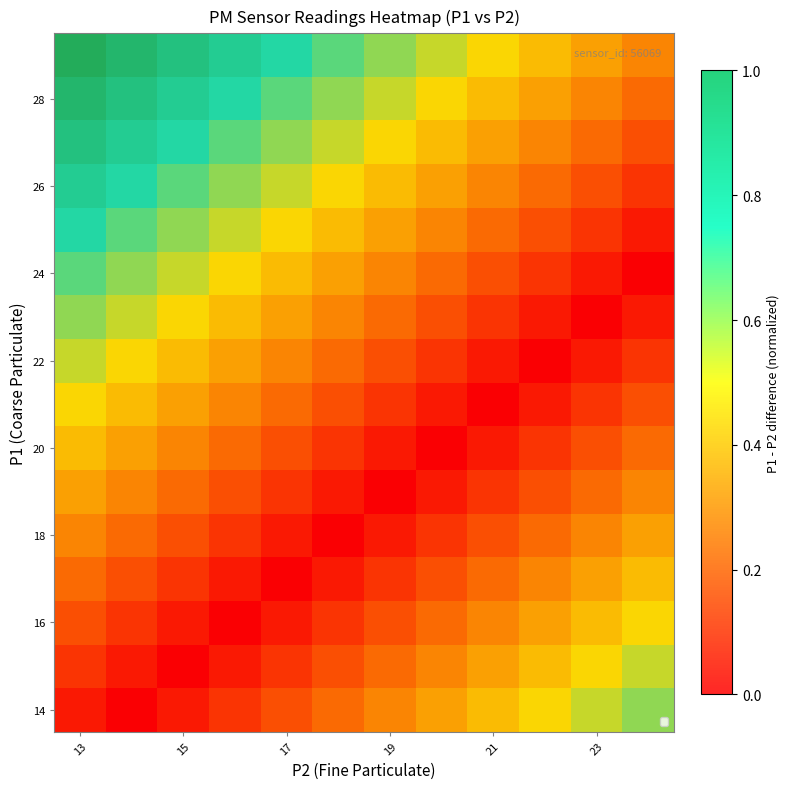

What is the sum of all 18 values?

2.2